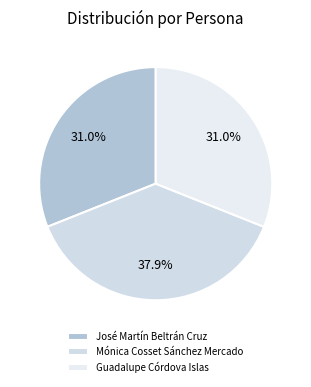

What percentage is the José Martín Beltrán Cruz slice, to the nearest percent?

31%